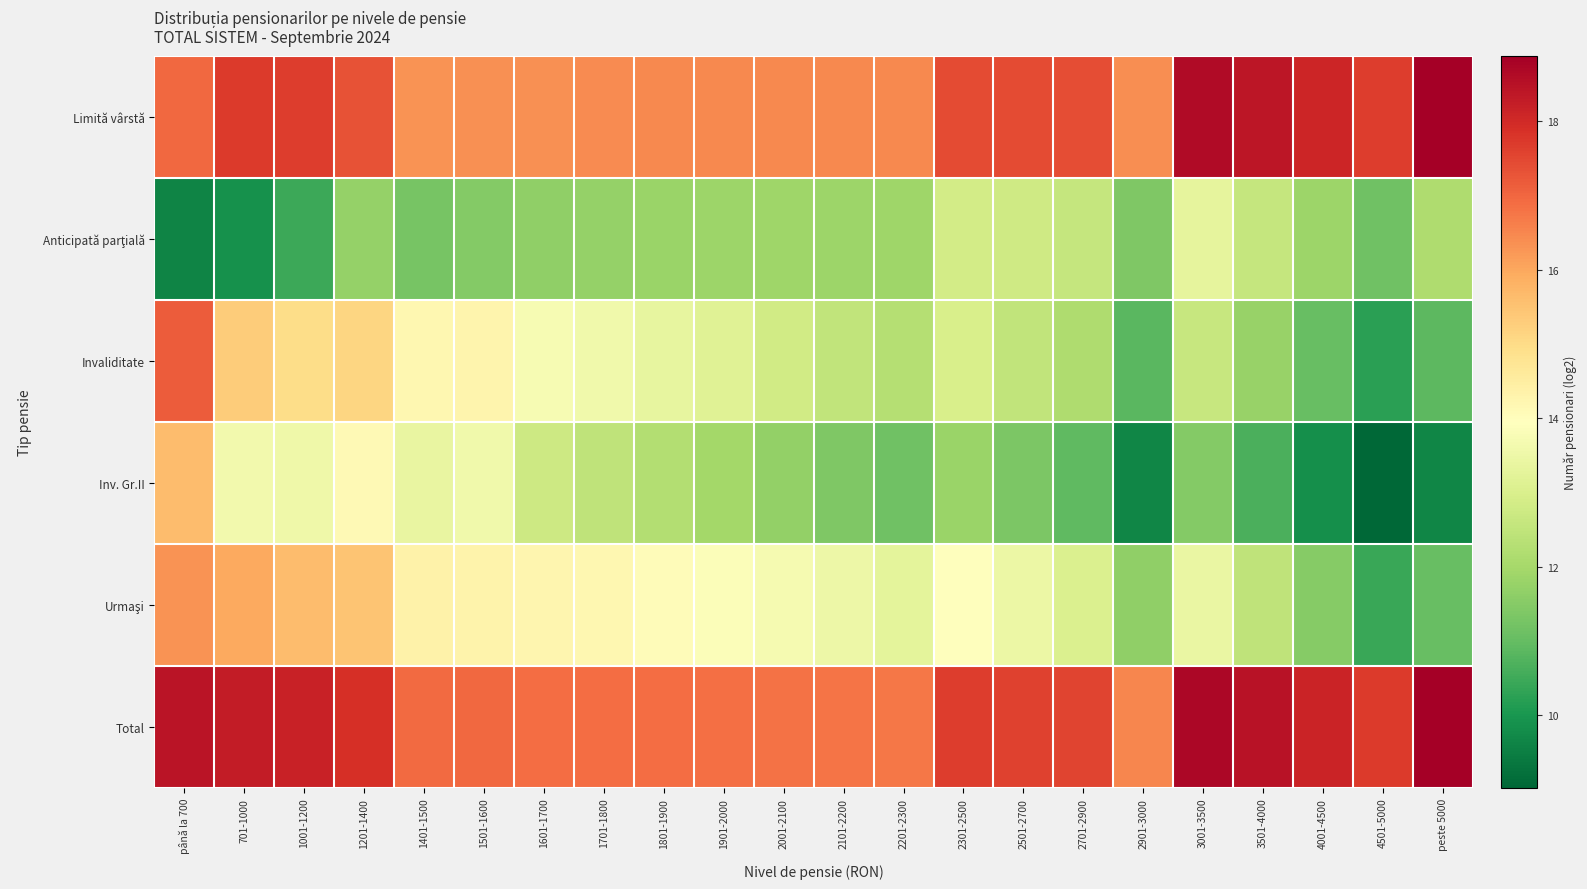

At how many categories does at least one series exceed 17?

12